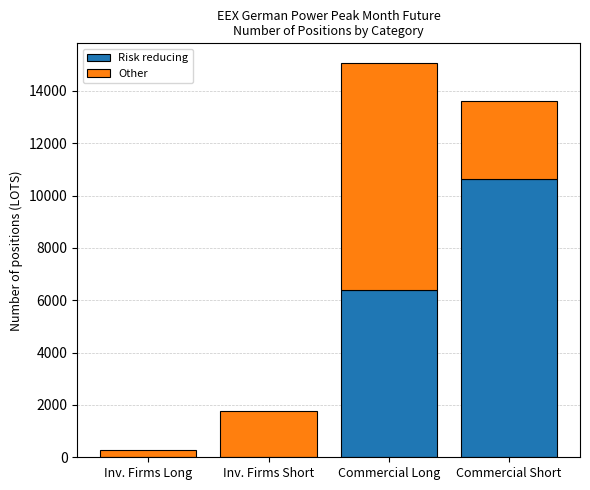

Are the bars grouped side by side (vs. stacked)?

No